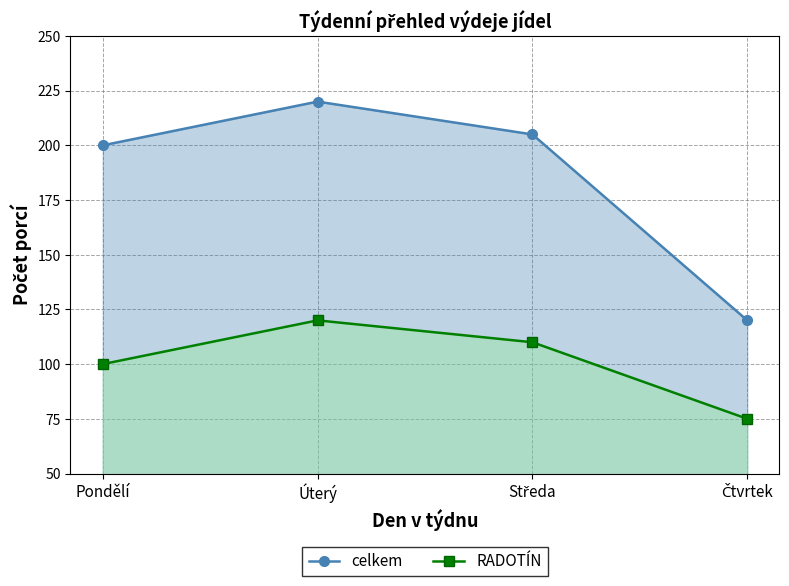

At which category does celkem reach its first local peak?

Úterý